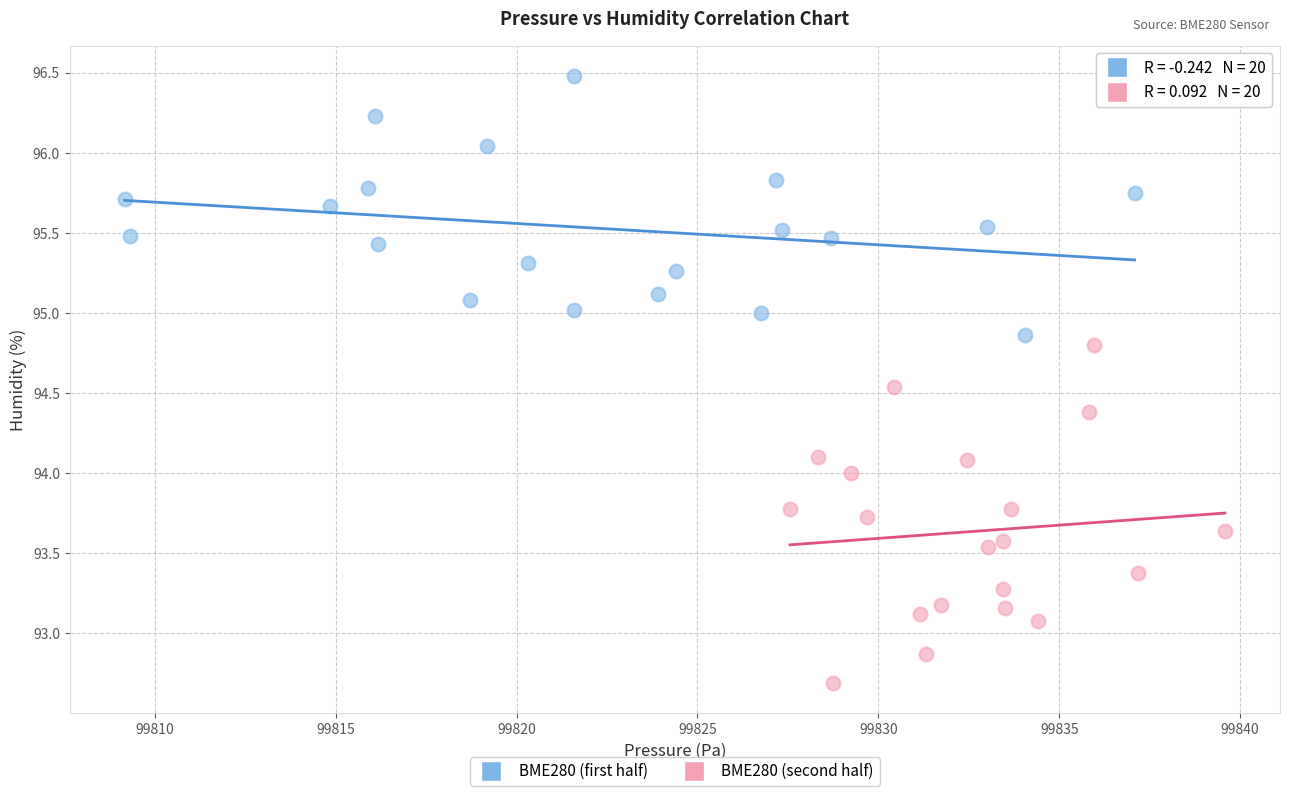

Which series reaches the maximum Y coordinate?

BME280 (first half)